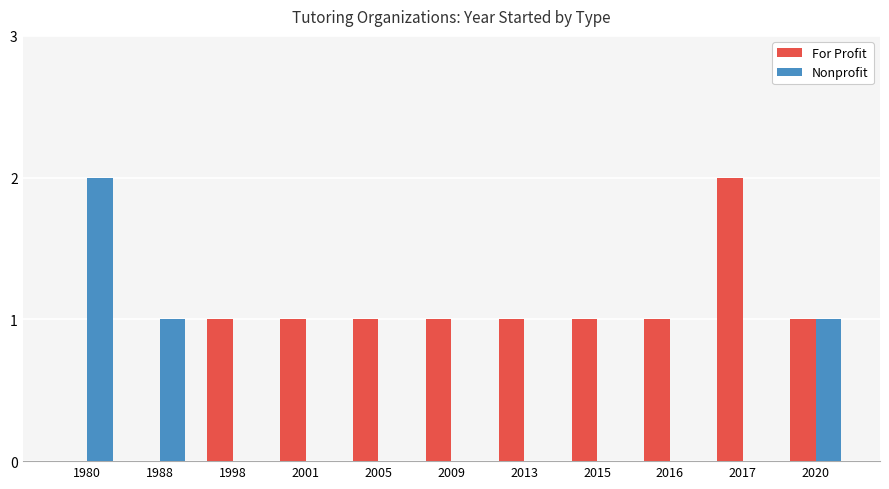

The Nonprofit series shows 0 at 2005. True or false?

True